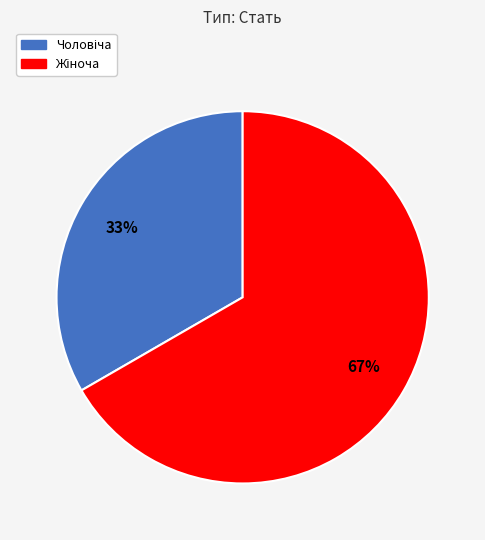

To the nearest percent, what is the average slice percentage?

50%